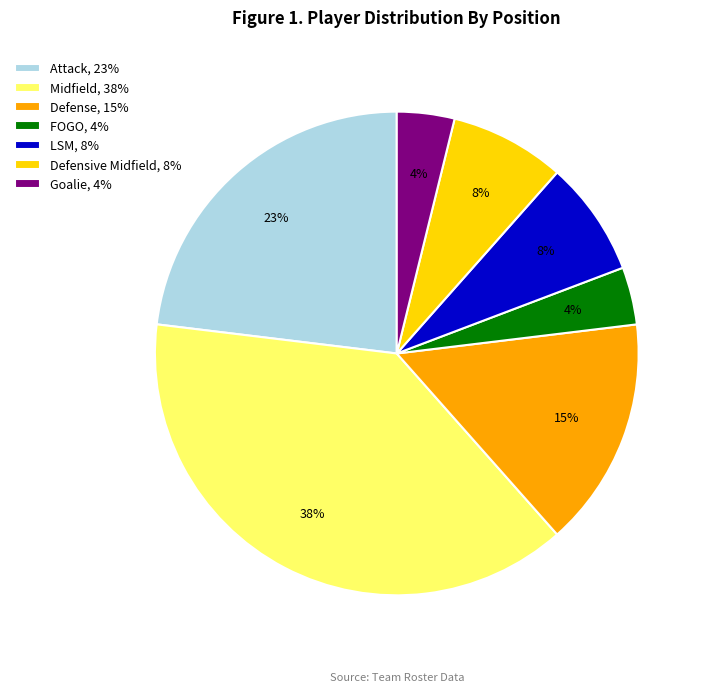

Is there a majority slice in this chart?

No